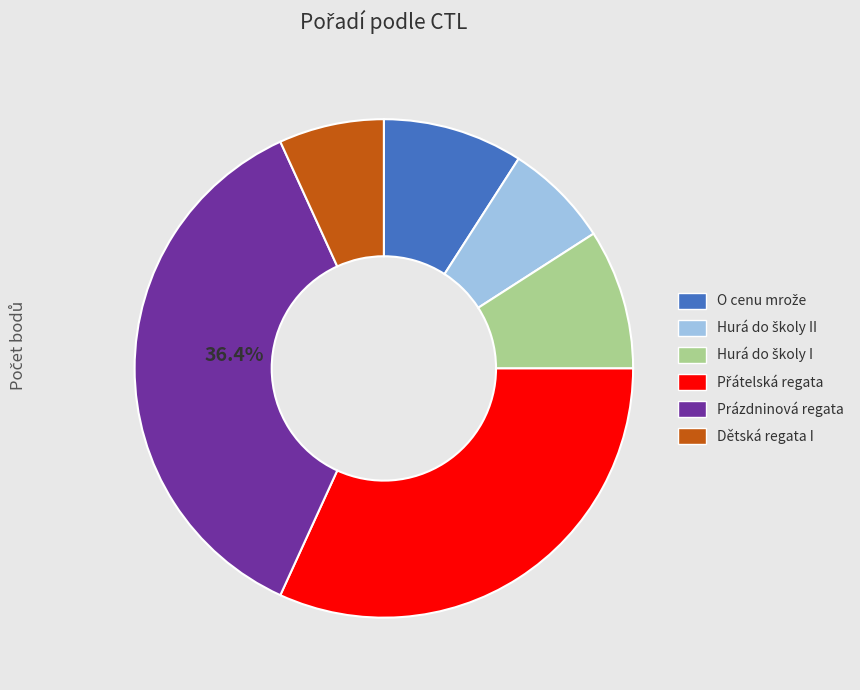

Is there any slice that represents more than half of the pie?

No